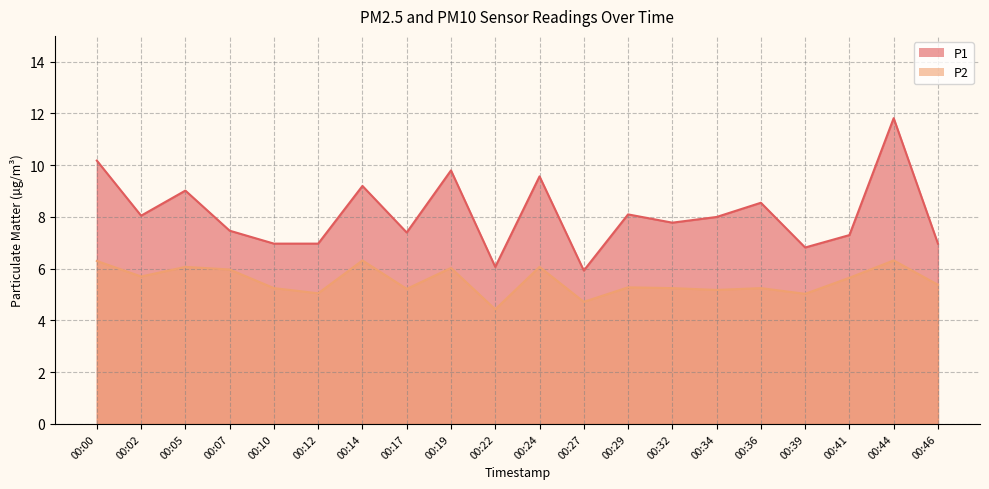

True or false: P1 and P2 intersect in this chart.

False